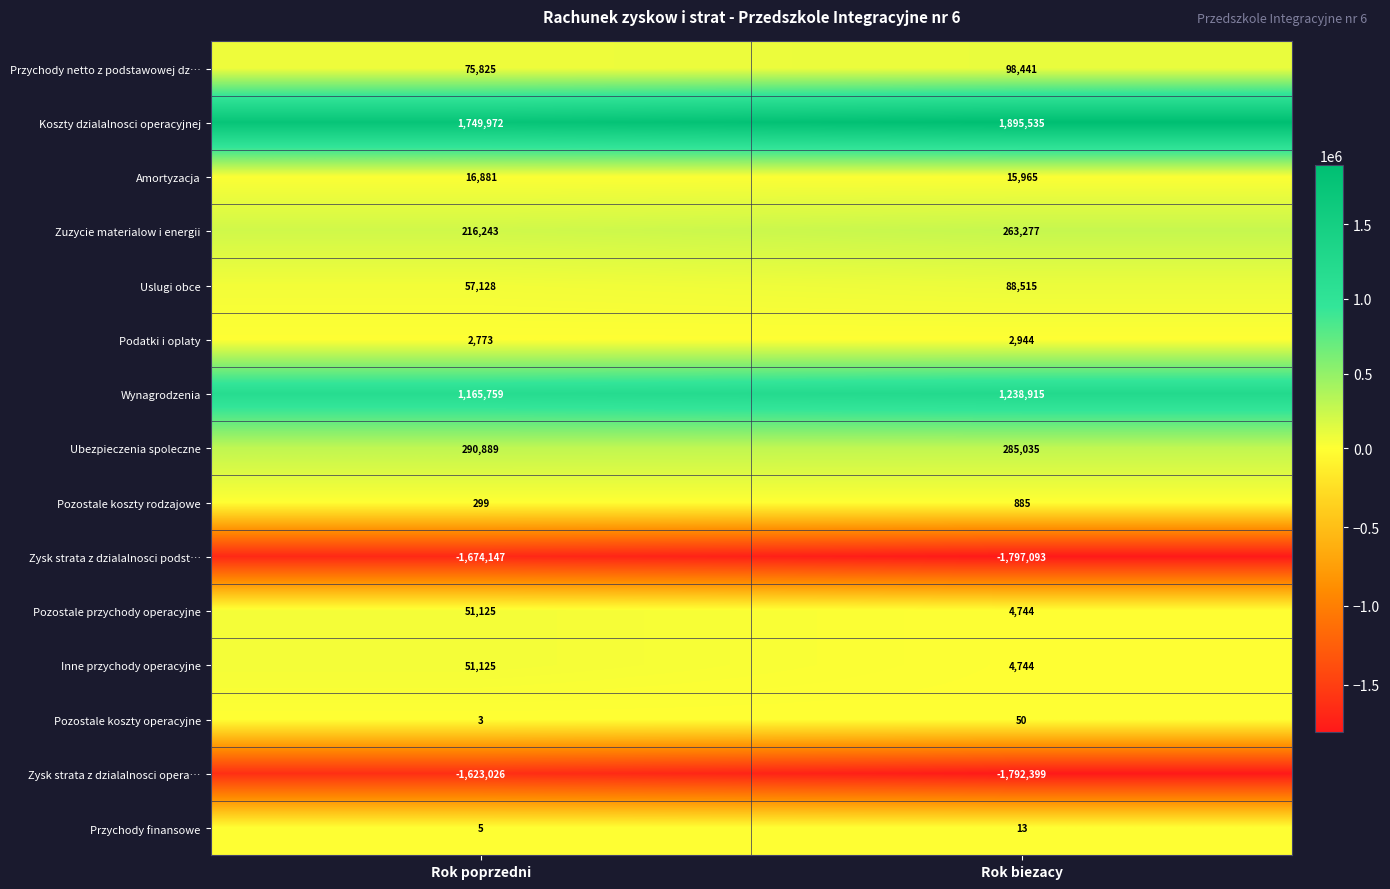

List the labels in order of Zysk strata z dzialalnosci opera… value, largest first.

Rok poprzedni, Rok biezacy